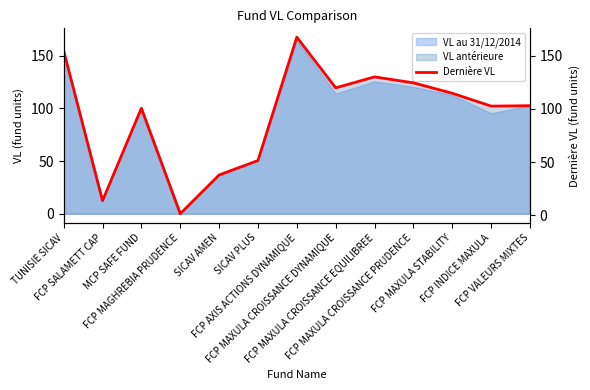

At which category does the data reach its first local valley?

FCP SALAMETT CAP